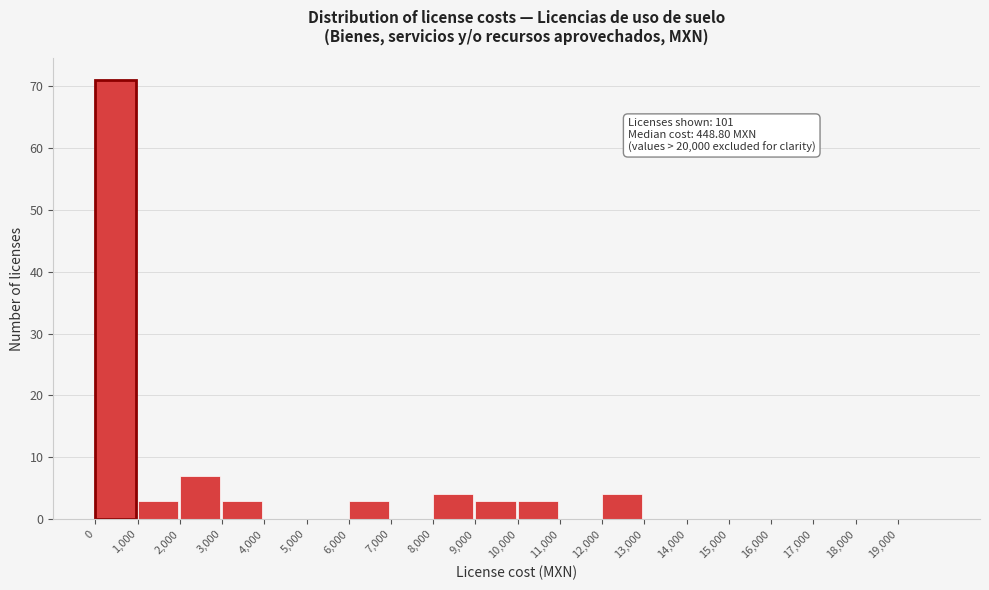

Over which range of the x-axis is the bar tallest?

0 to 1000